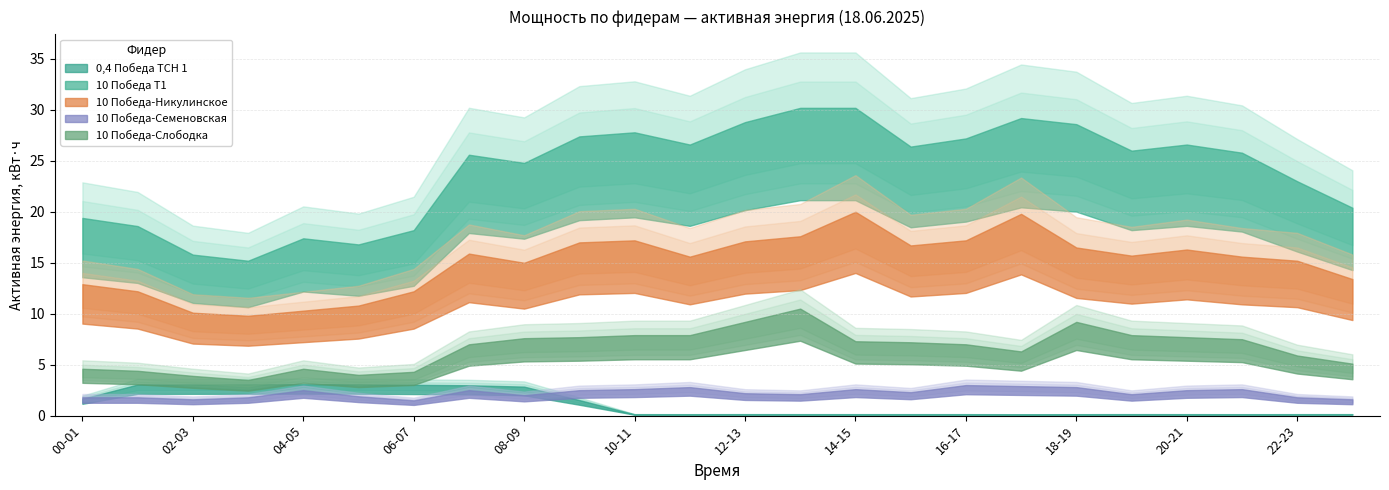

What is the label of the 11th point from the right?

13-14